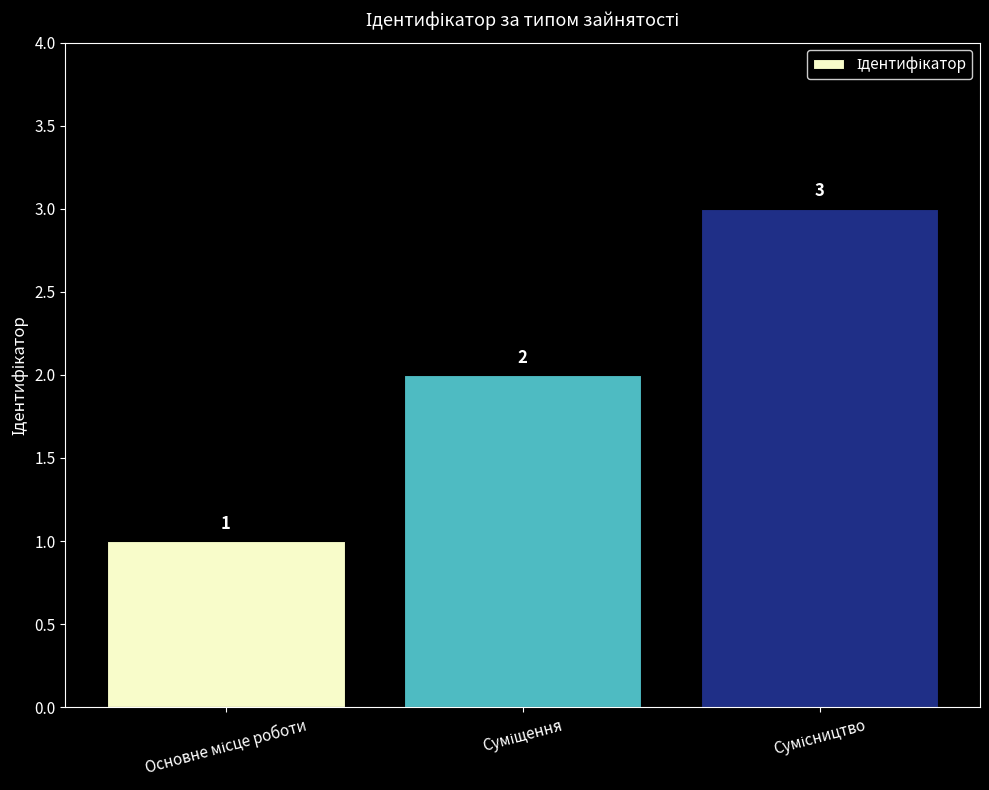

What is the average value?

2